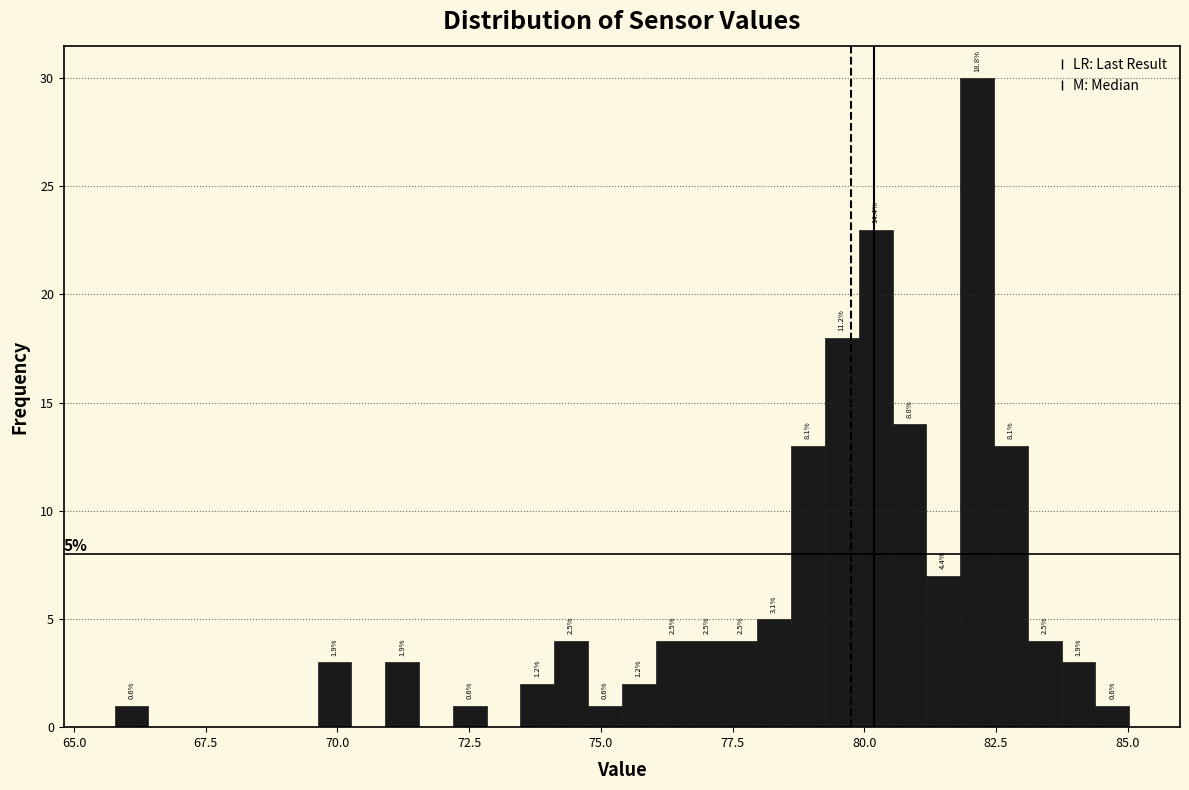

Read against the x-axis, roughly where is the centre of the tallest bar?

82.0